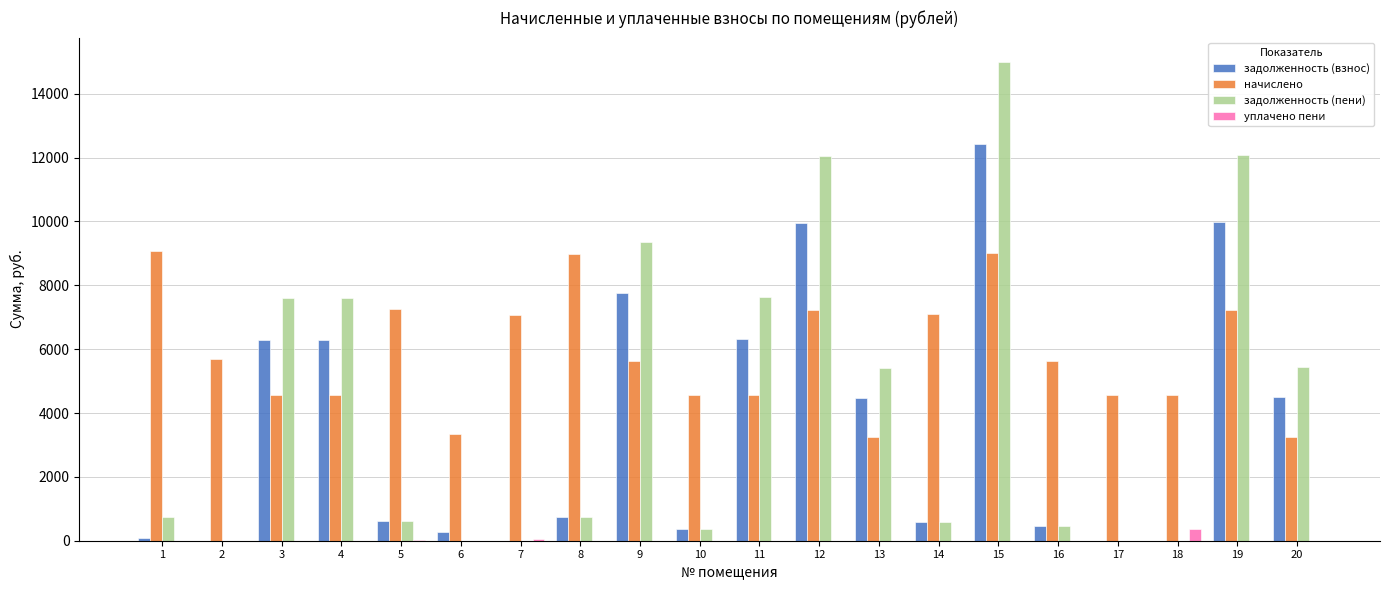

What is the highest value of the задолженность (взнос) series?

12428.3